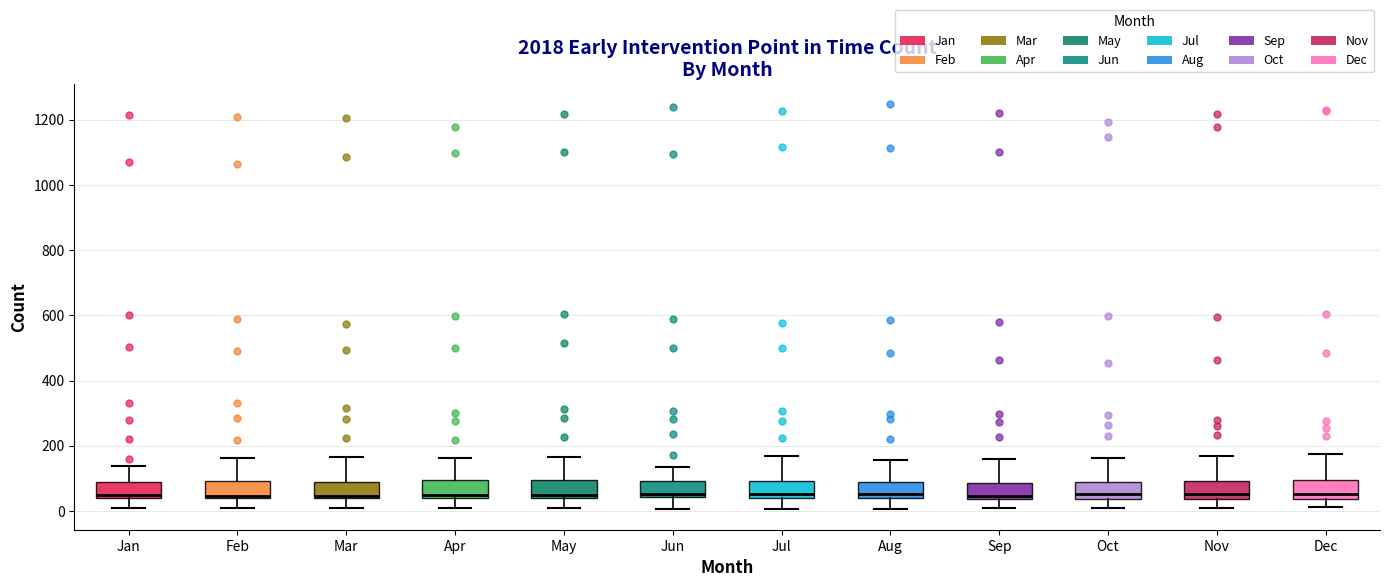

Reading left to right, read every box against the y-axis: the position of its median line, the range the box covers, and the ends of its whiskers. The values are not printed on the chart, so give them approximately, as read against the axis.

Jan: median 60, box 40 to 80, whiskers 0 to 140
Feb: median 40 (just above the box's lower edge), box 40 to 100, whiskers 20 to 160
Mar: median 40 (drawn on the box's lower edge), box 40 to 100, whiskers 20 to 160
Apr: median 40 (just above the box's lower edge), box 40 to 100, whiskers 0 to 160
May: median 40 (just above the box's lower edge), box 40 to 100, whiskers 0 to 160
Jun: median 60, box 40 to 100, whiskers 0 to 140
Jul: median 60, box 40 to 100, whiskers 0 to 180
Aug: median 60, box 40 to 100, whiskers 0 to 160
Sep: median 40 (just above the box's lower edge), box 40 to 80, whiskers 0 to 160
Oct: median 60, box 40 to 80, whiskers 0 to 160
Nov: median 60, box 40 to 100, whiskers 20 to 160
Dec: median 60, box 40 to 100, whiskers 20 to 180